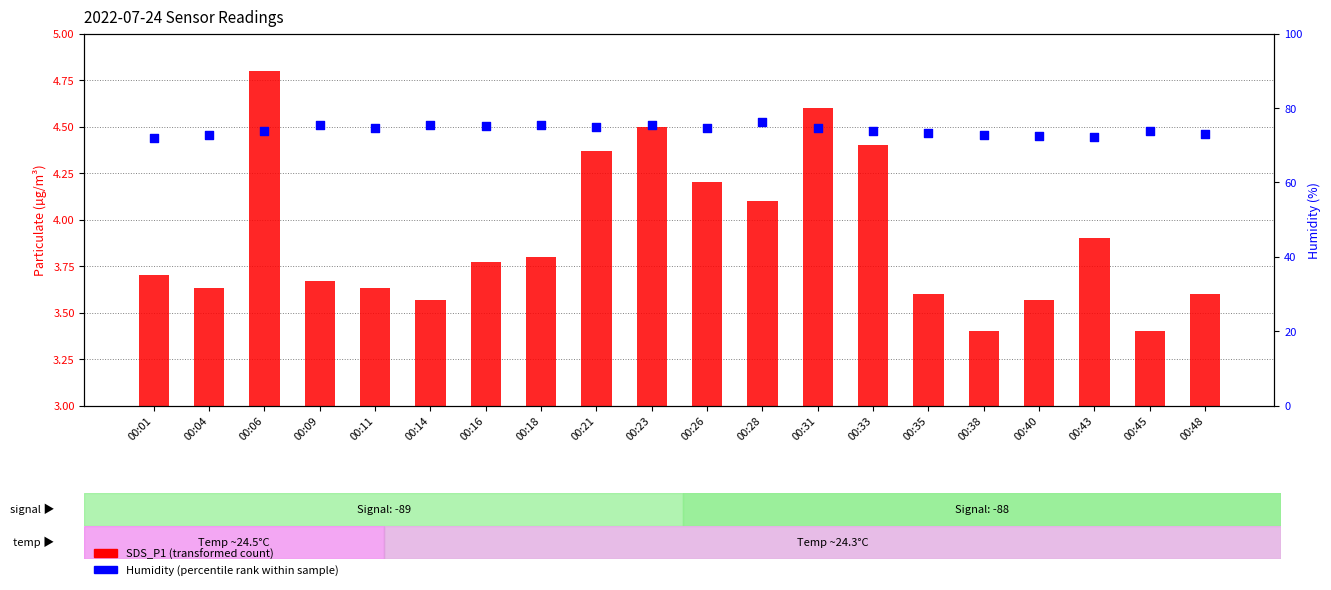

At which category is the sum across all series the highest?

00:28